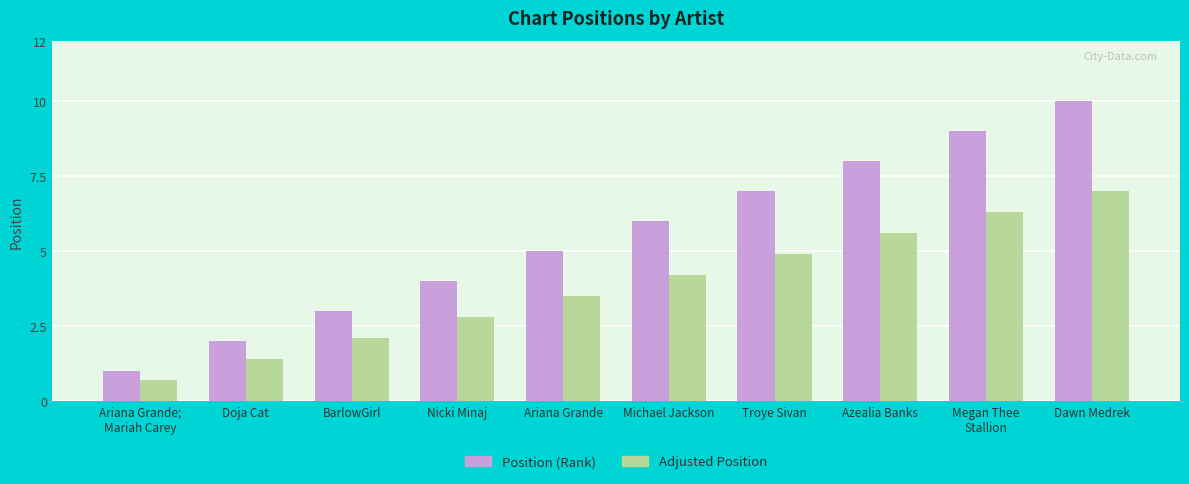

The Position (Rank) series shows 14.7 at Dawn Medrek. True or false?

False